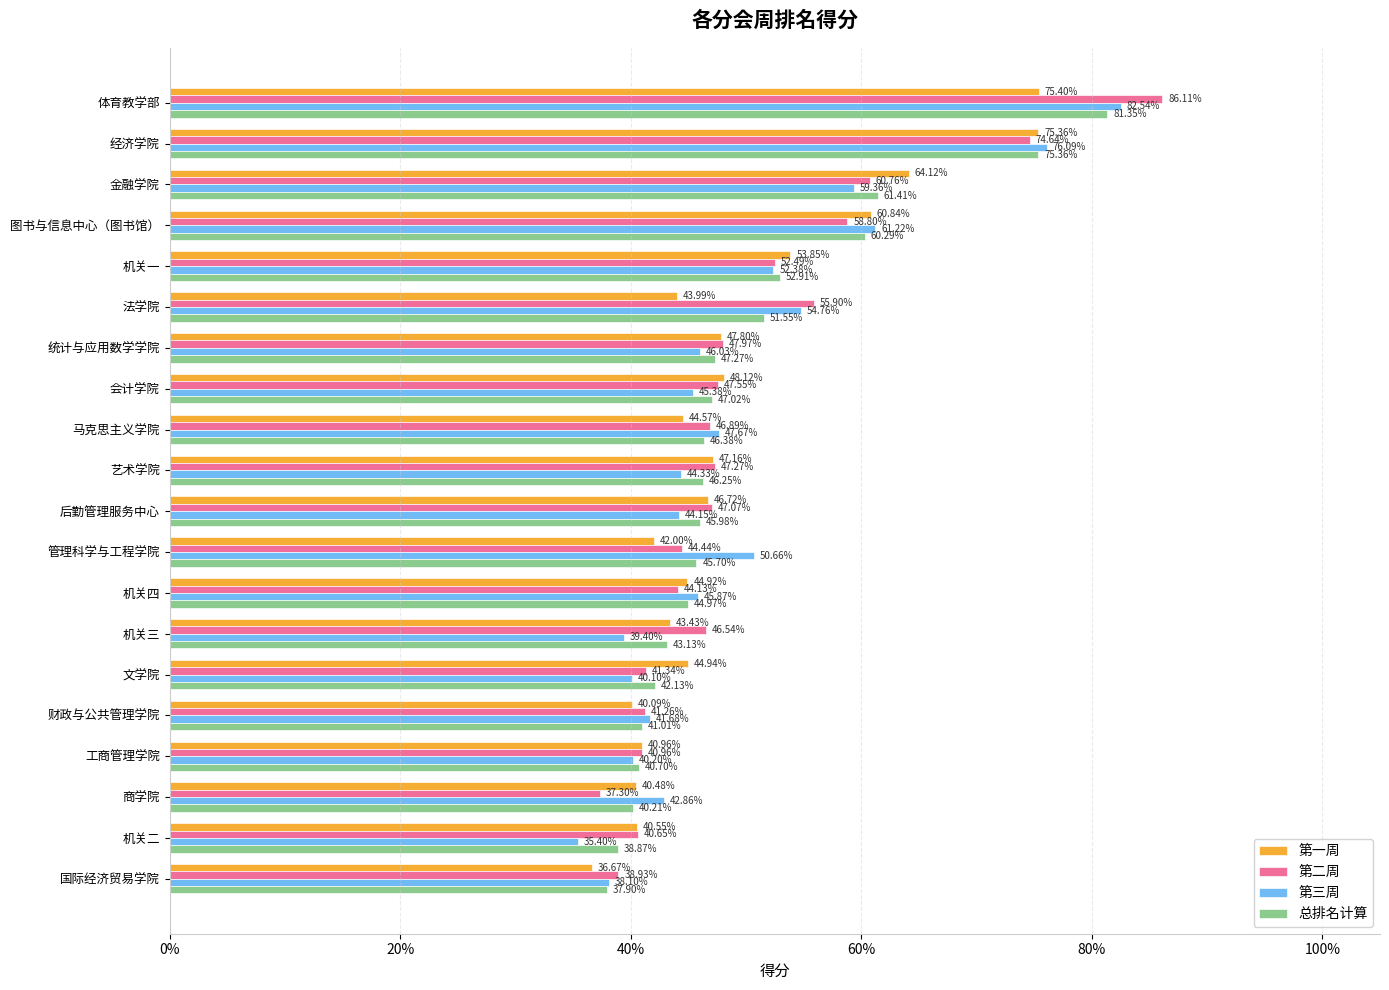

What are all the series names shown in the legend?

第一周, 第二周, 第三周, 总排名计算